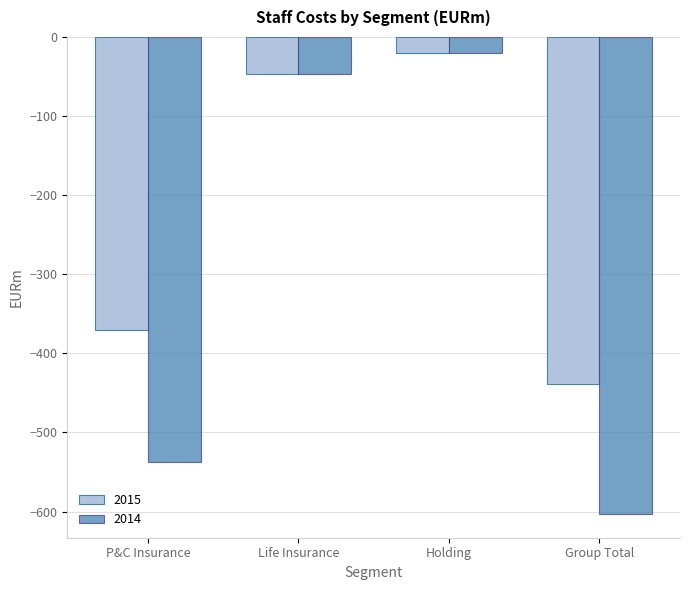

The value of 2014 at Life Insurance is -79.8. True or false?

False